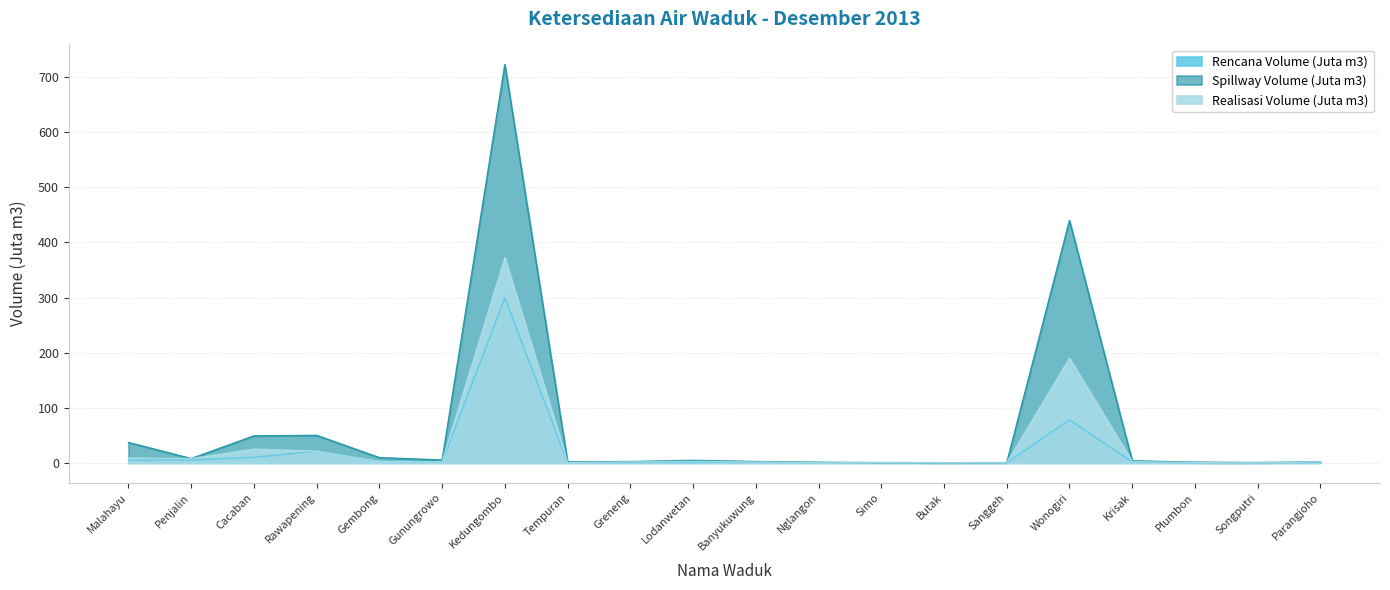

At which label does Spillway Volume (Juta m3) reach its minimum?

Butak